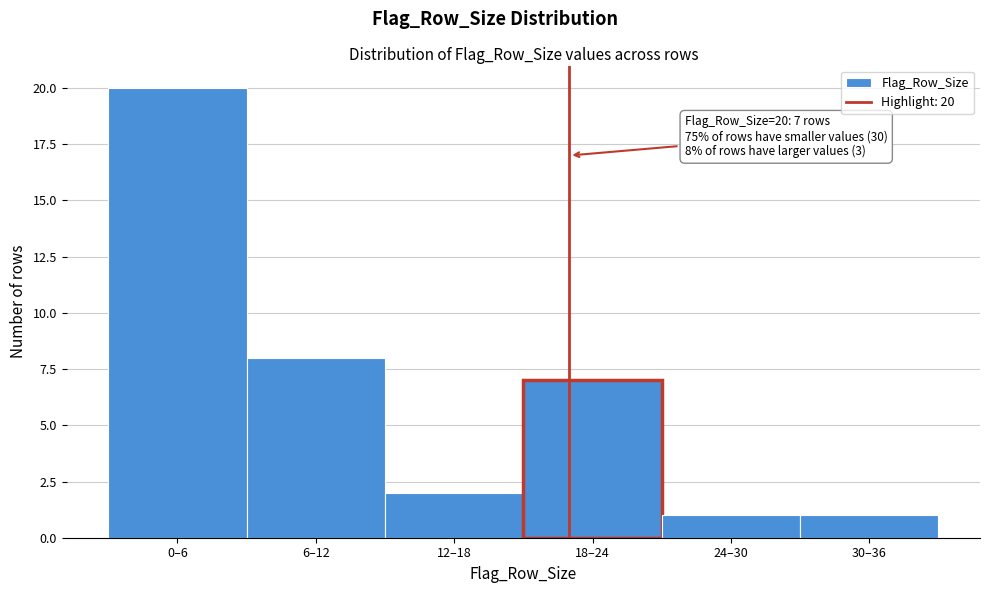

Reading left to right, list all the values displayed in this chart.

0–6=20	6–12=8	12–18=2	18–24=7	24–30=1	30–36=1